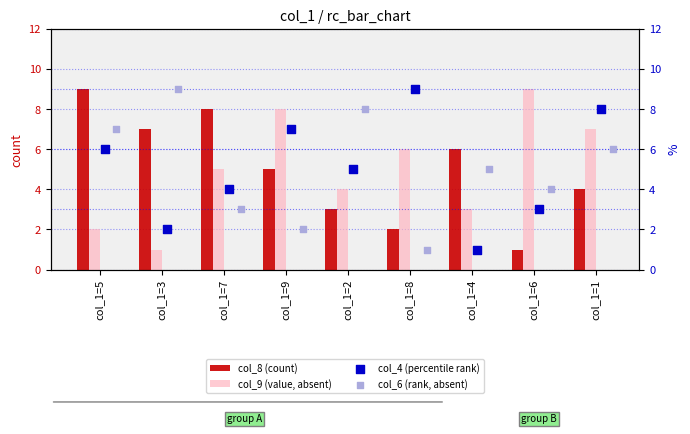

Which series has the largest Y range (max minus min)?

col_8 (count)